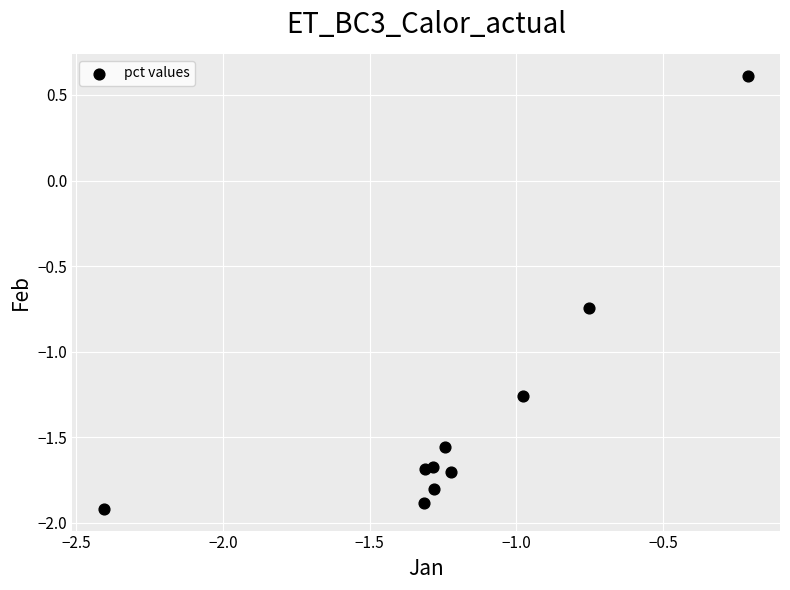

What is the average Y value?

-1.4